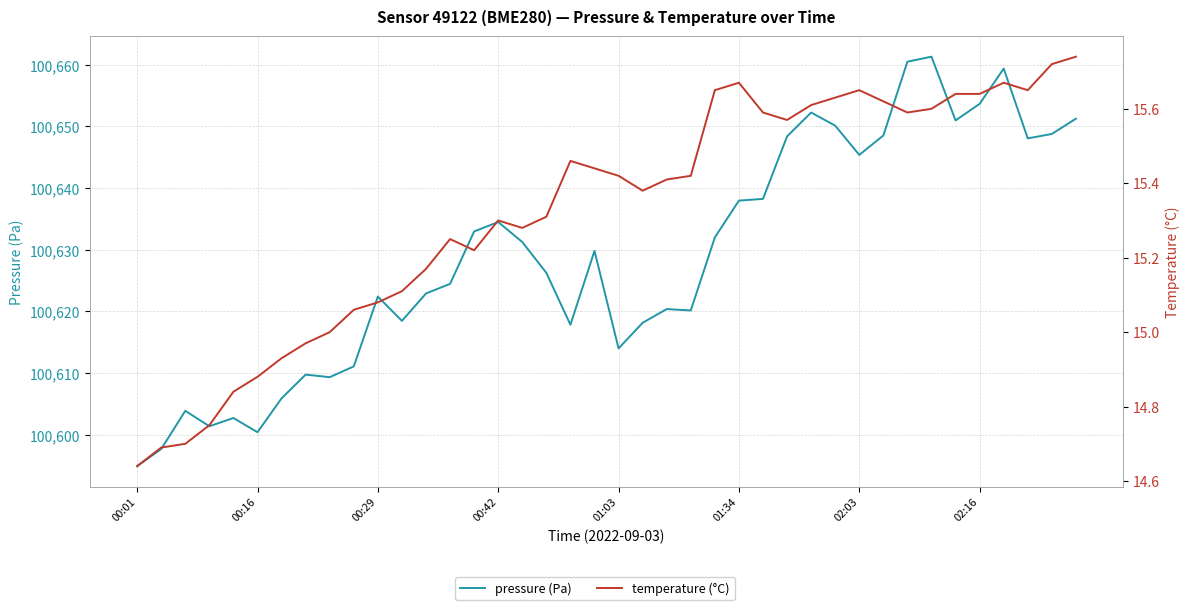

What position from the right is 28?

12